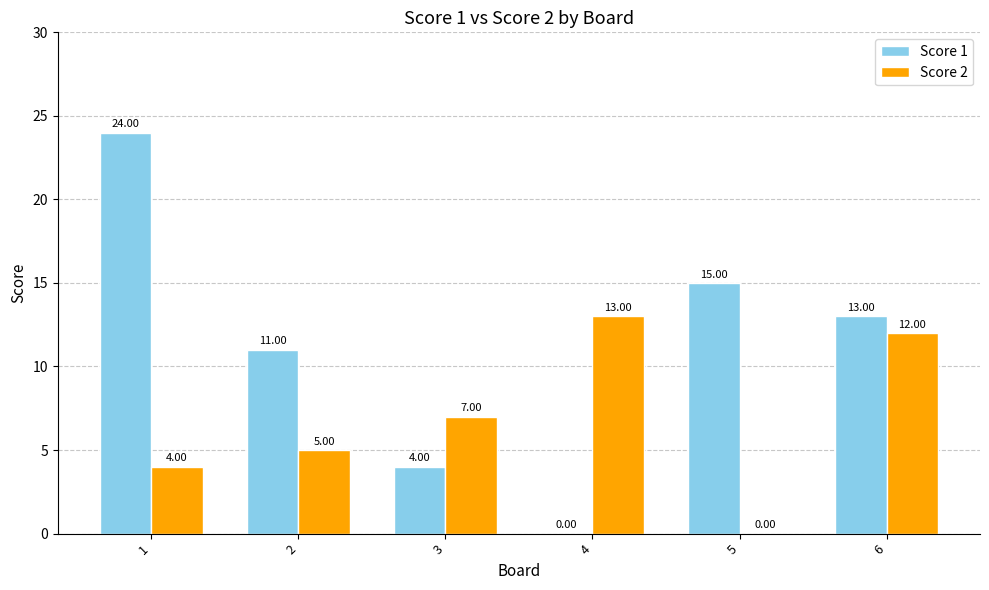

What is the total value across all series at 4?

13